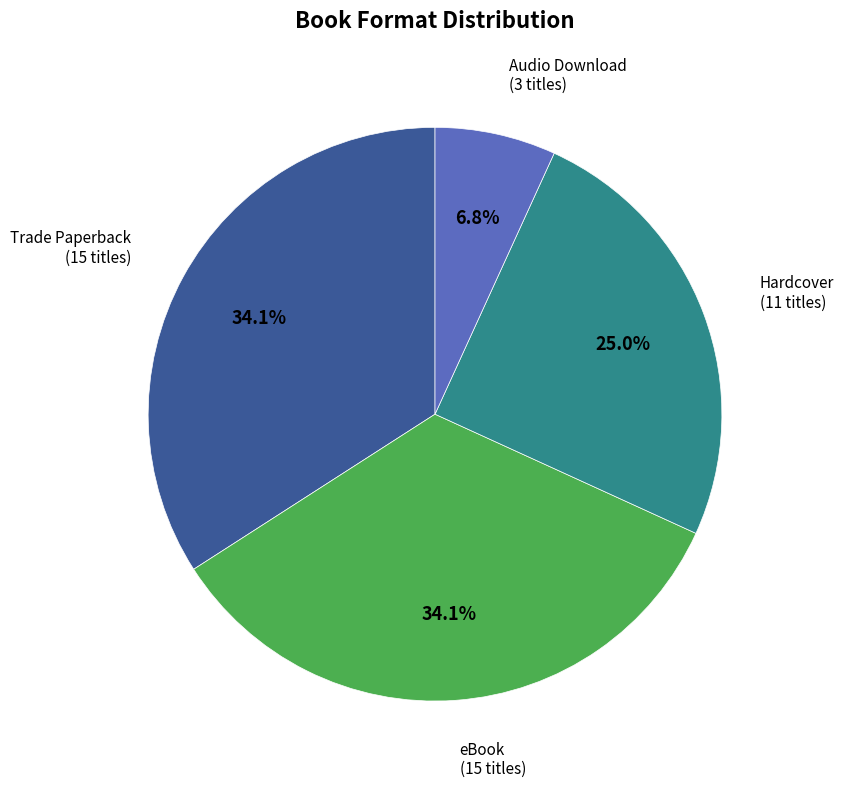

Which category has the smallest portion of the pie?

Audio Download